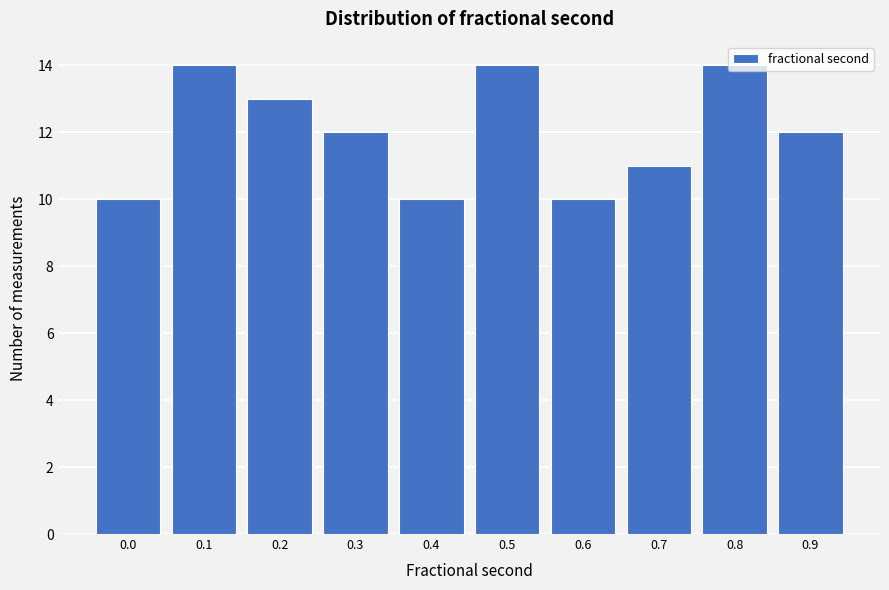

Which has a higher value, 0.4 or 0.7?

0.7